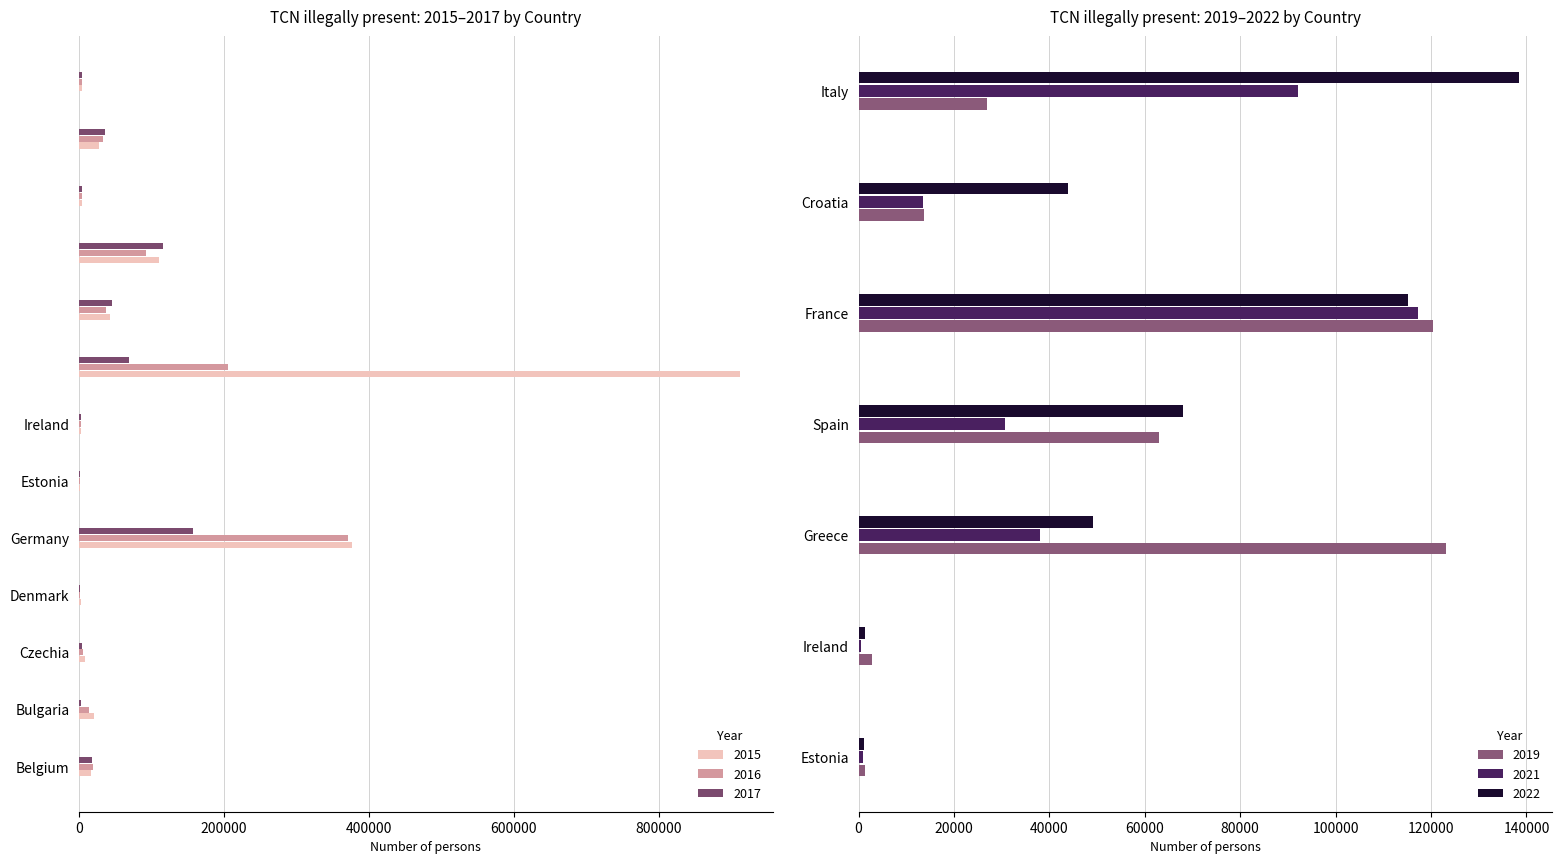

What is the difference between the 2017 values at Belgium and Denmark?

17180